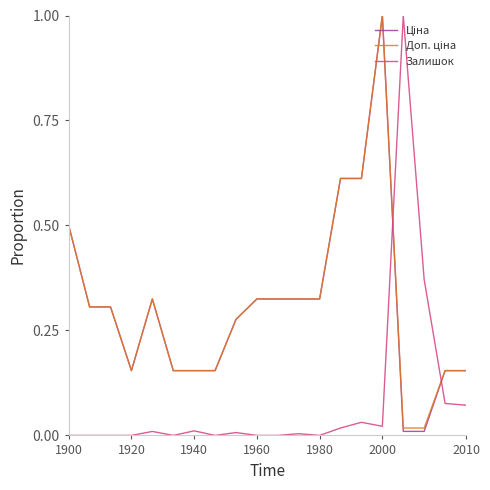

What is the maximum value shown in the chart?

1.0